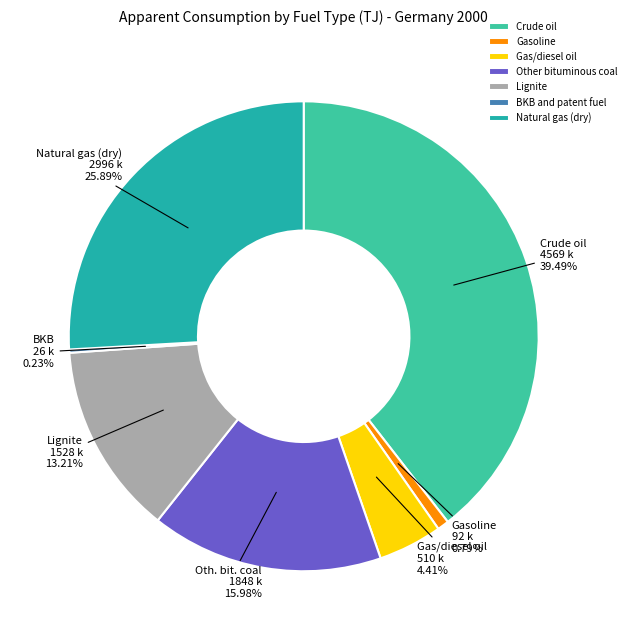

Rank the categories by value from lowest to highest.

BKB and patent fuel, Gasoline, Gas/diesel oil, Lignite, Other bituminous coal, Natural gas (dry), Crude oil